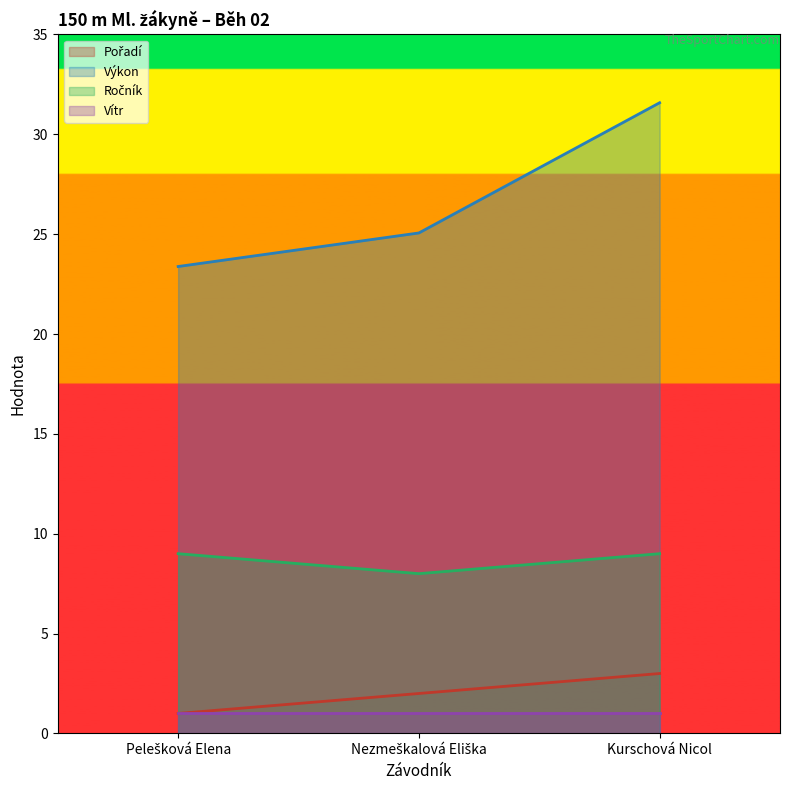

How many values in the Ročník series are below 9?

1